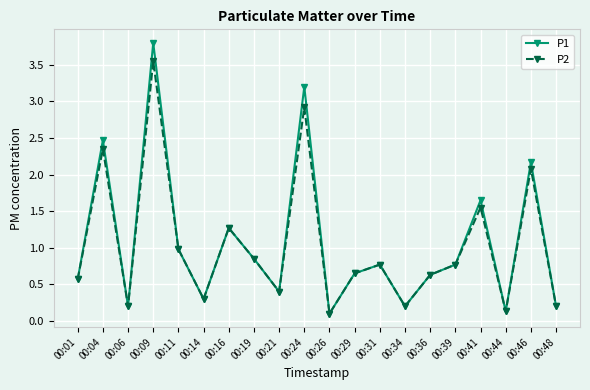

What is the highest value of the P1 series?

3.8